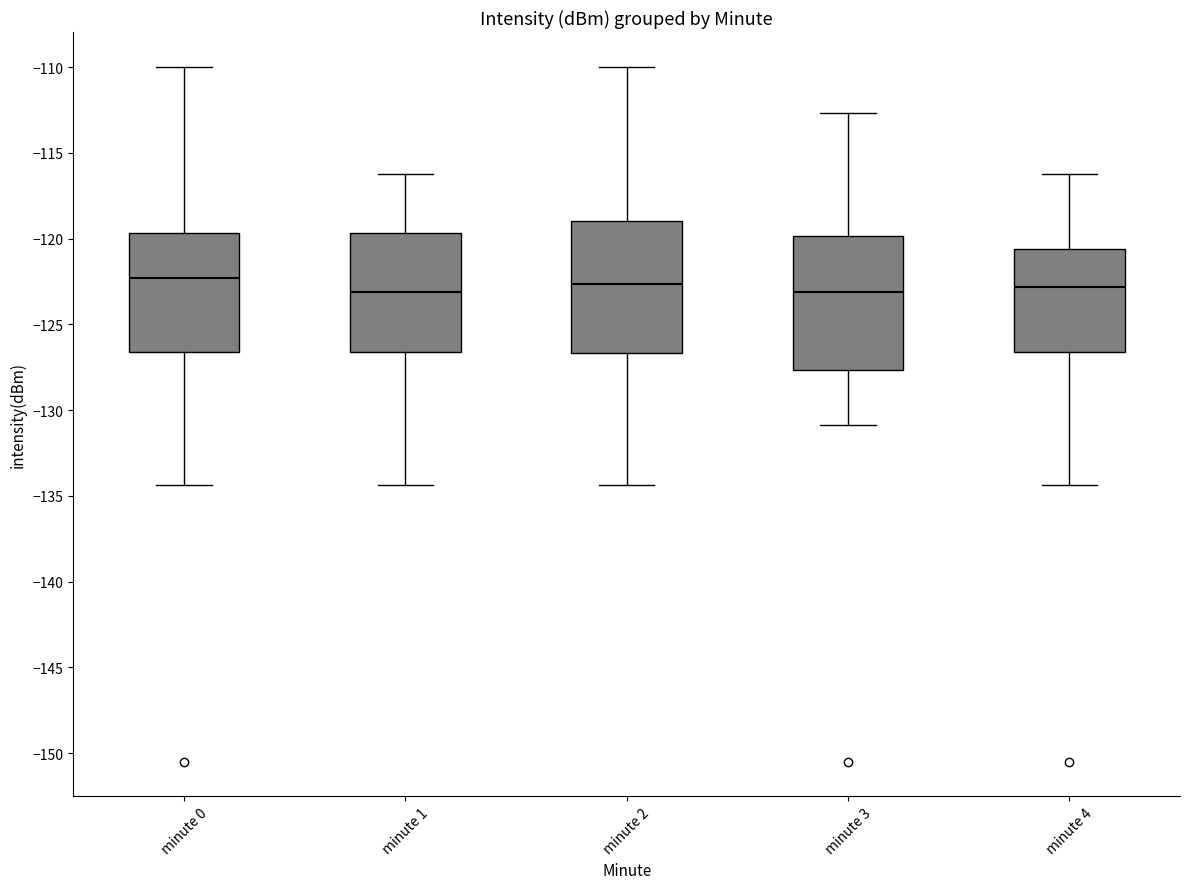

Reading left to right, read every box against the y-axis: the position of its median line, the range the box covers, and the ends of its whiskers. The values are not printed on the chart, so give them approximately, as read against the axis.

minute 0: median -122.5, box -126.5 to -119.5, whiskers -134.5 to -110.0
minute 1: median -123.0, box -126.5 to -119.5, whiskers -134.5 to -116.0
minute 2: median -122.5, box -126.5 to -119.0, whiskers -134.5 to -110.0
minute 3: median -123.0, box -127.5 to -120.0, whiskers -131.0 to -112.5
minute 4: median -123.0, box -126.5 to -120.5, whiskers -134.5 to -116.0